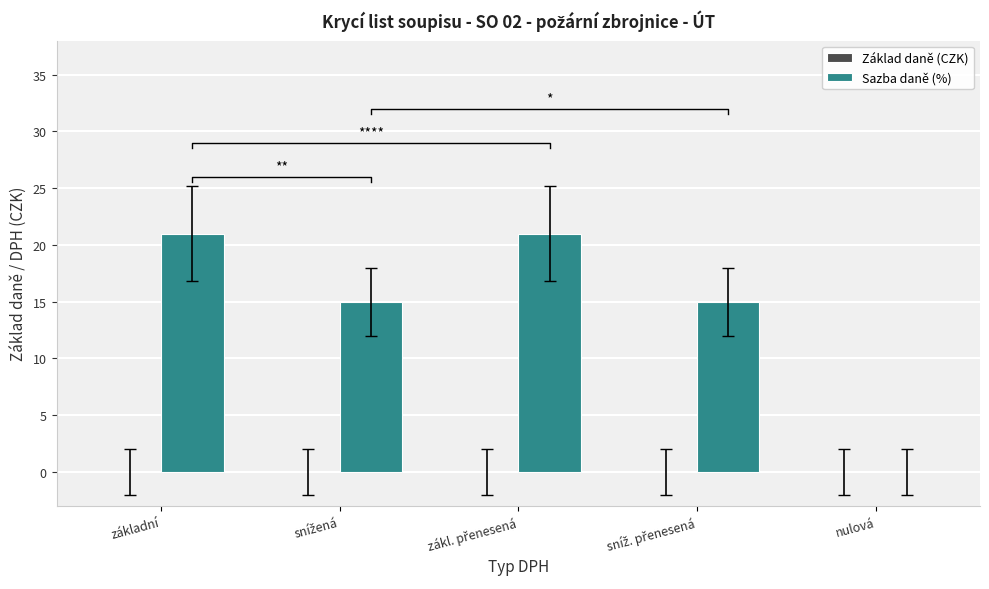

Which series changed the most between snížená and sníž. přenesená?

Základ daně (CZK)